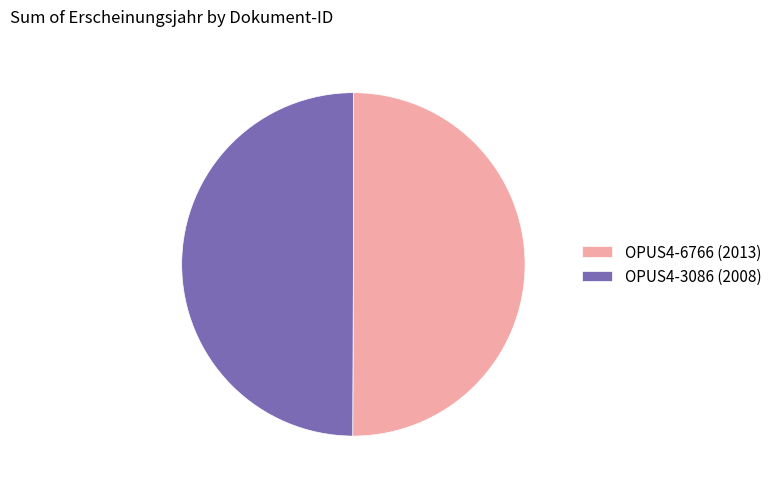

Do OPUS4-3086 (2008) and OPUS4-6766 (2013) together represent more than half of the pie?

Yes